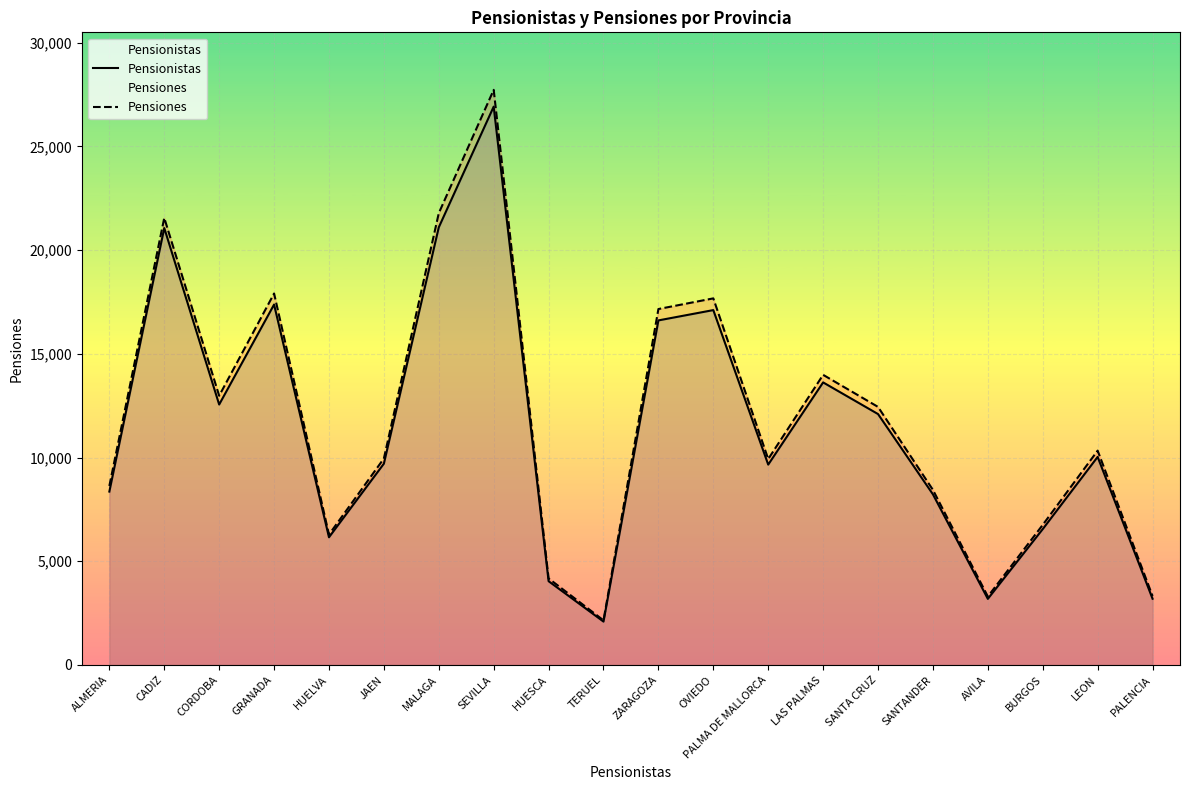

The Pensiones series shows 7292 at CORDOBA. True or false?

False